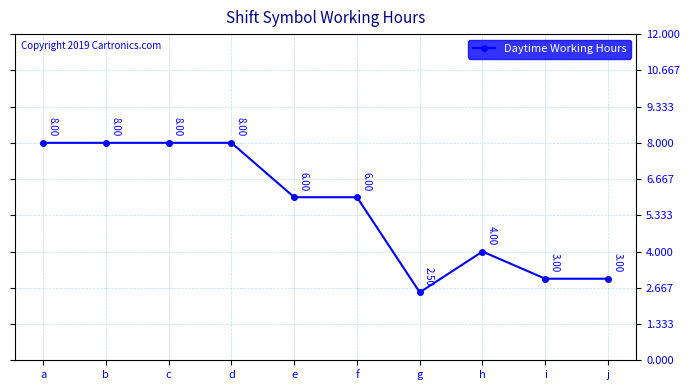

What is the minimum value shown in the chart?

2.5